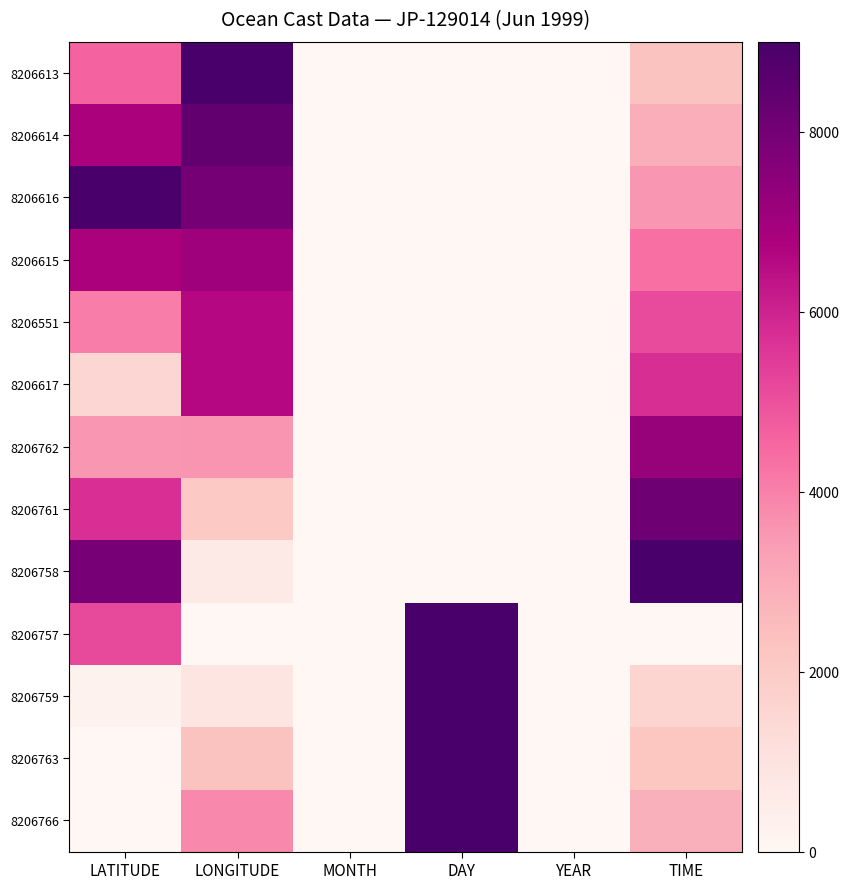

Which label corresponds to the largest value in the chart?

LONGITUDE